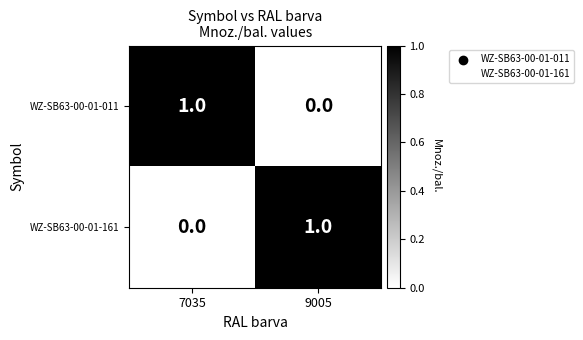

What is the difference between the highest and lowest values at 9005?

1